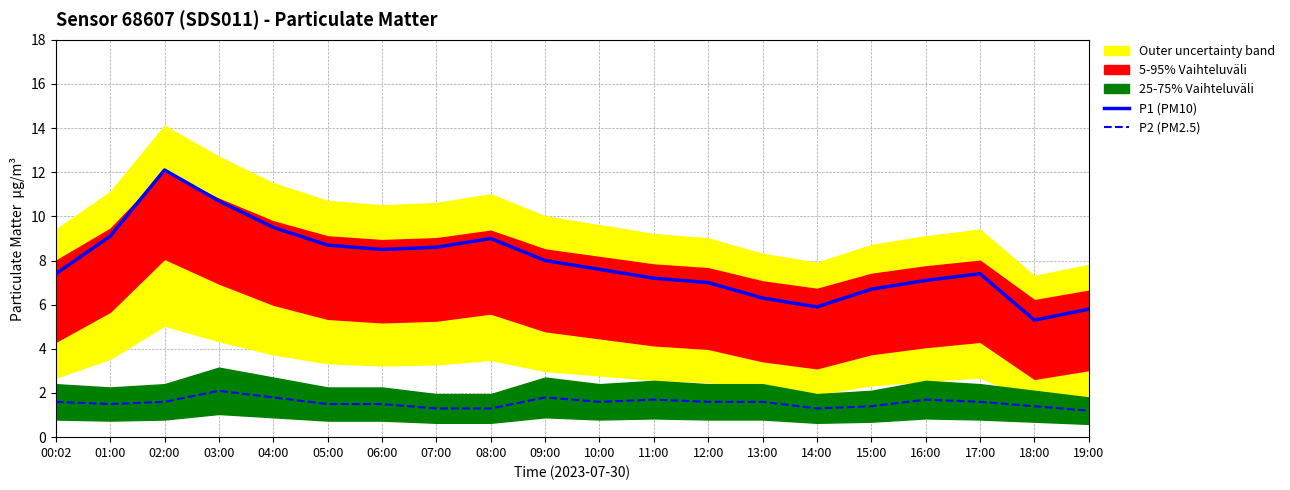

Is it true that P1 (PM10) equals 7.1 at 18:00?

False